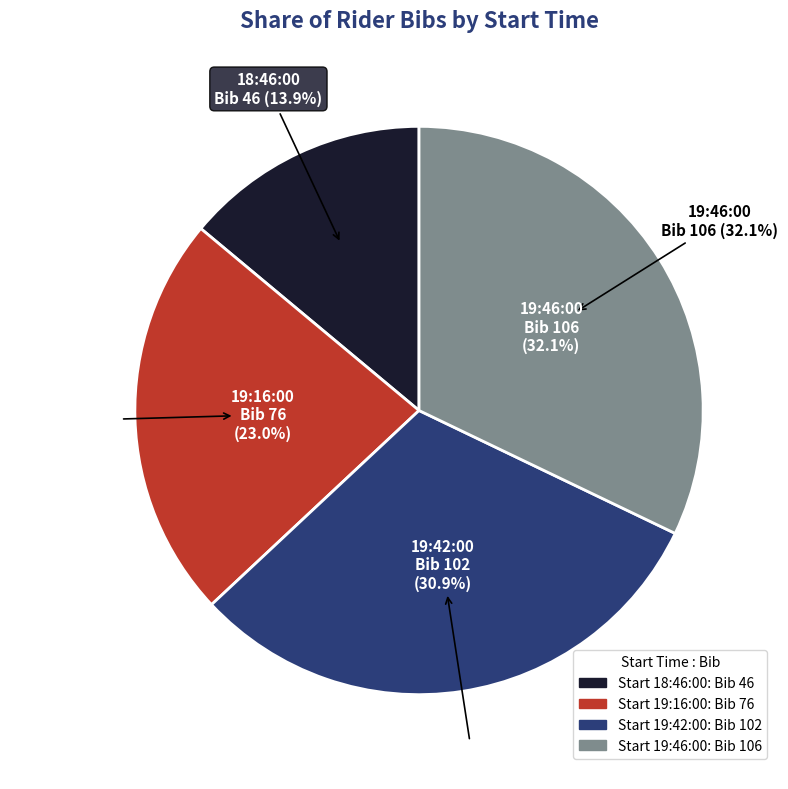

Which slice is the smallest?

18:46:00